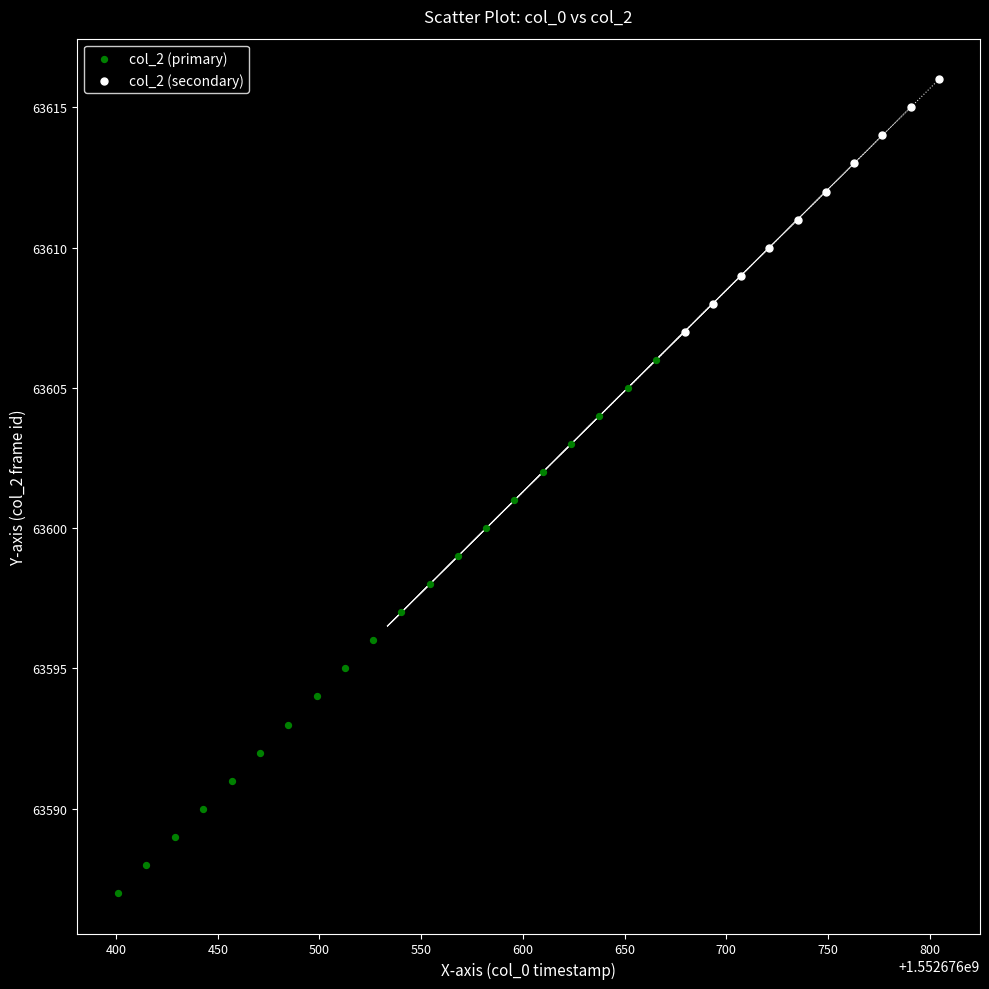

Which series has the largest Y range (max minus min)?

col_2 (primary)